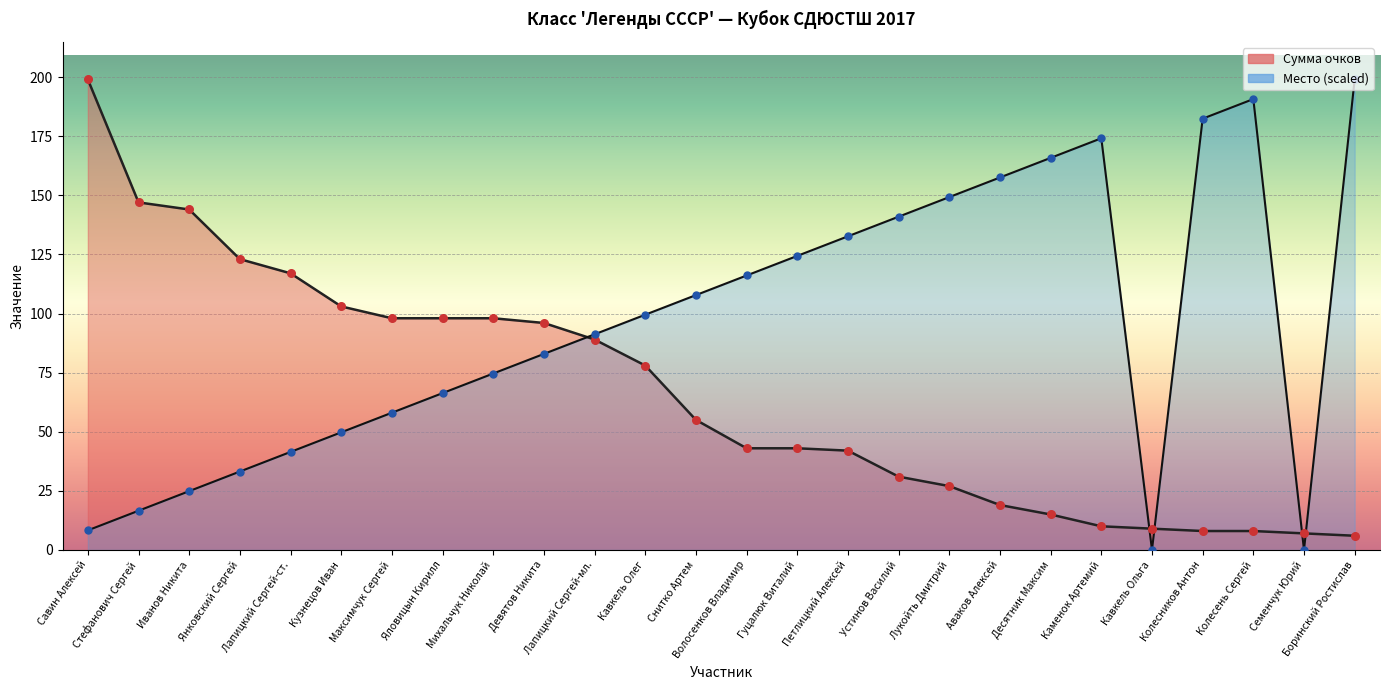

Which series has the largest total across all categories?

Место